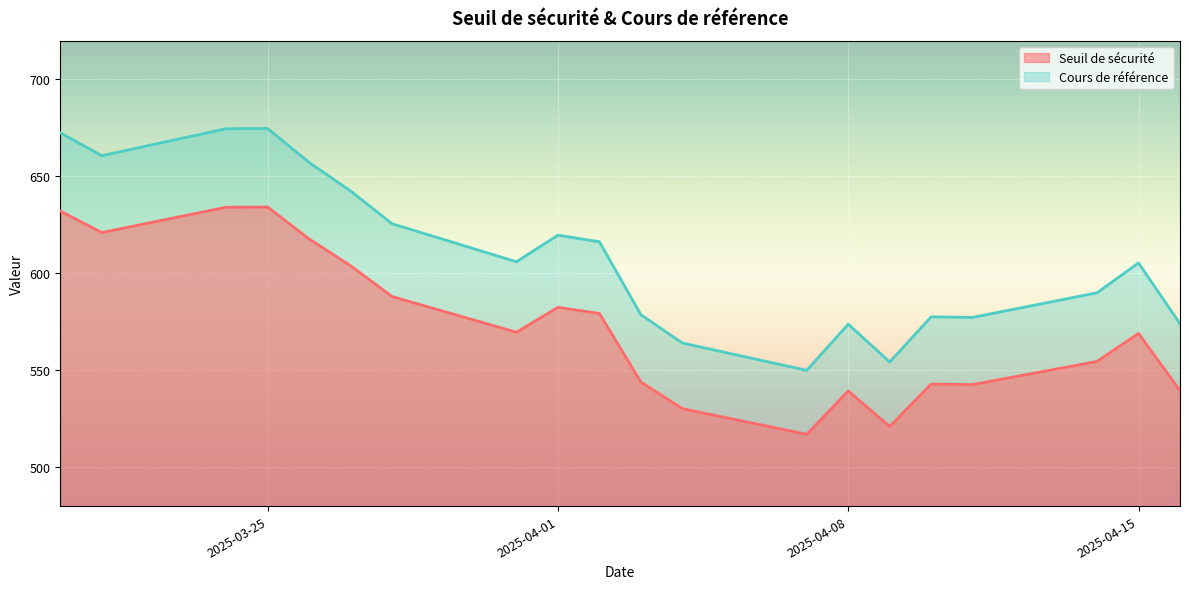

What is the average value of the Seuil de sécurité series?

573.2